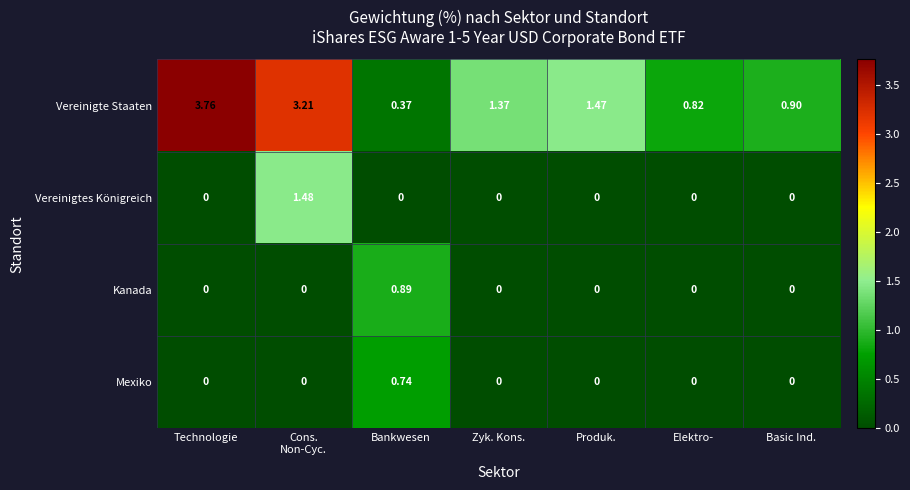

Which label corresponds to the largest value in the chart?

Technologie